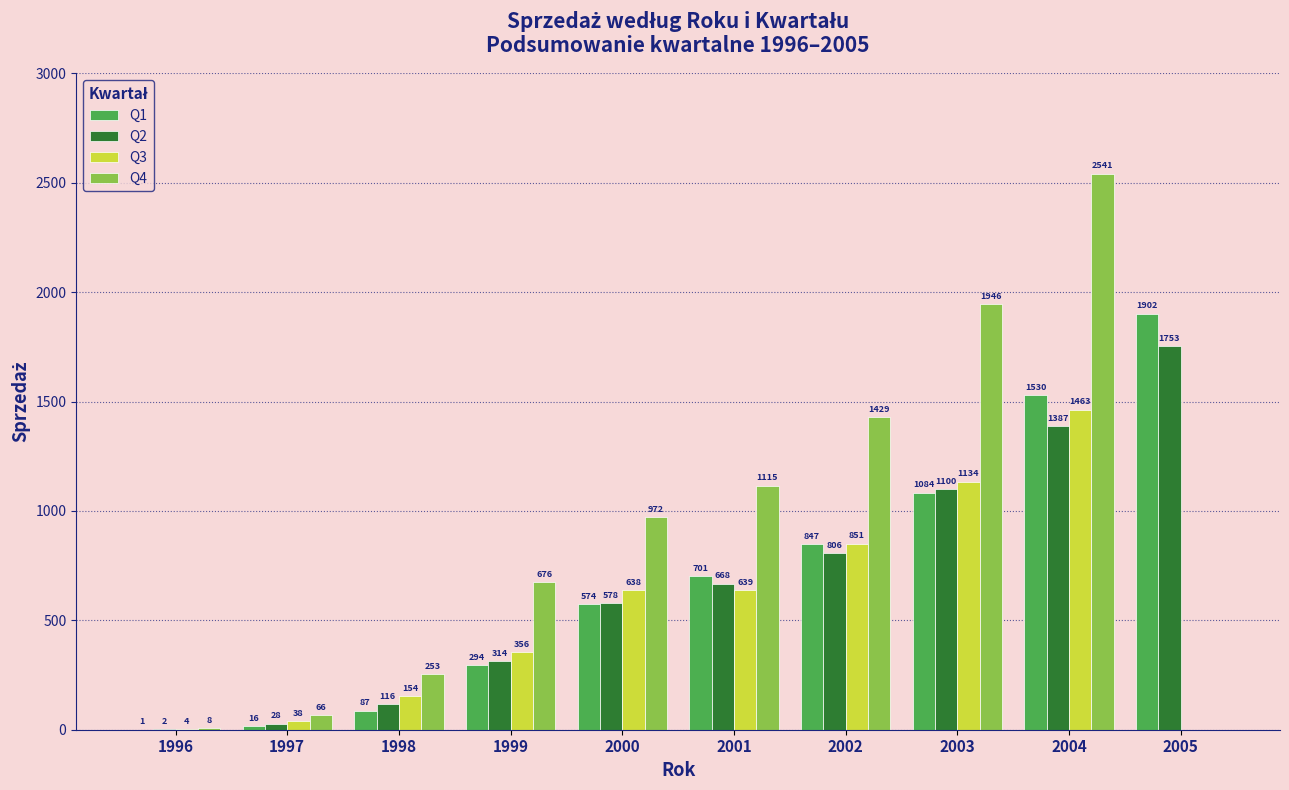

What is the maximum value for Q1?

1902.0